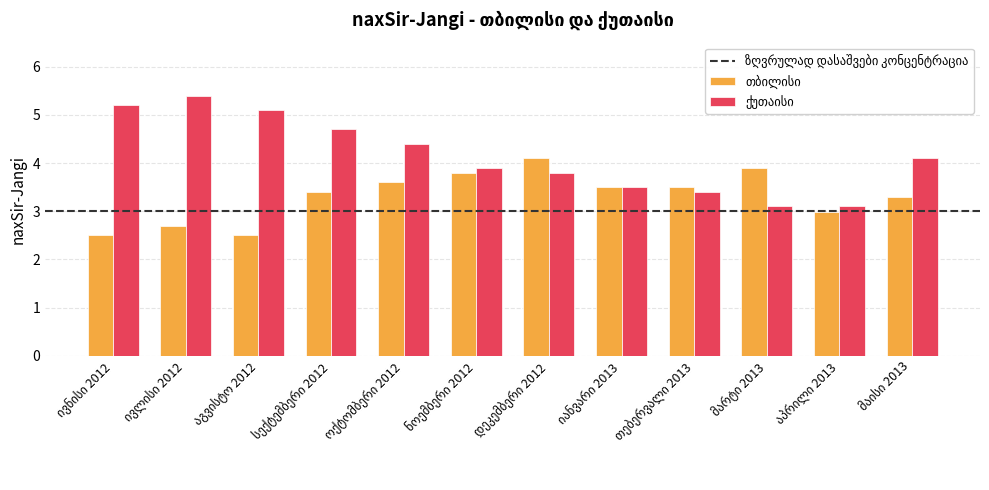

Does the chart contain any negative values?

No